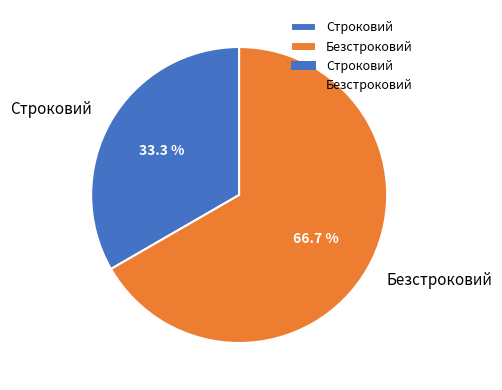

To the nearest percent, what is the difference between the largest and smallest slice percentages?

33%